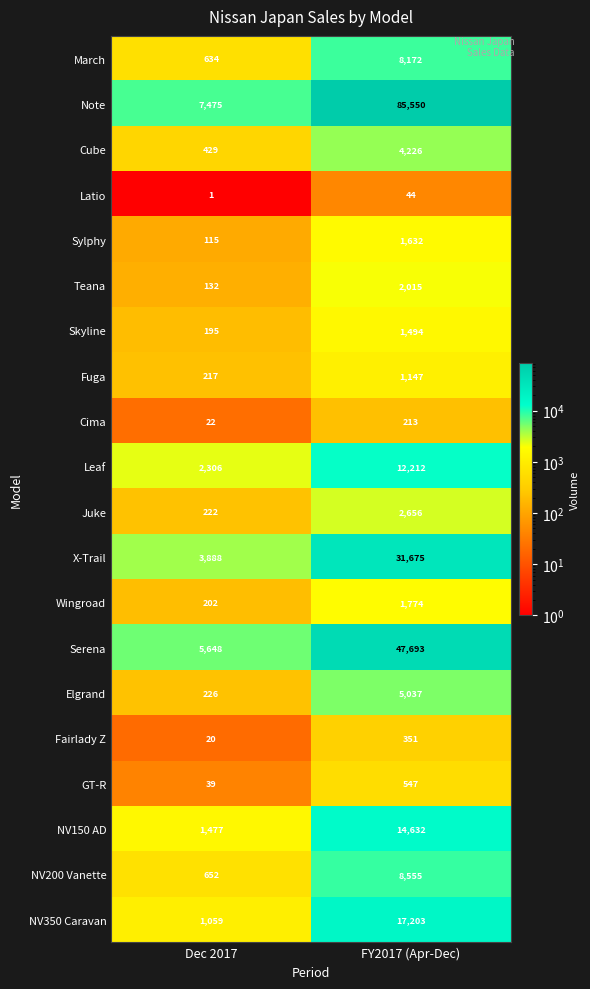

What is the spread (max minus min) of values at Dec 2017?

7474